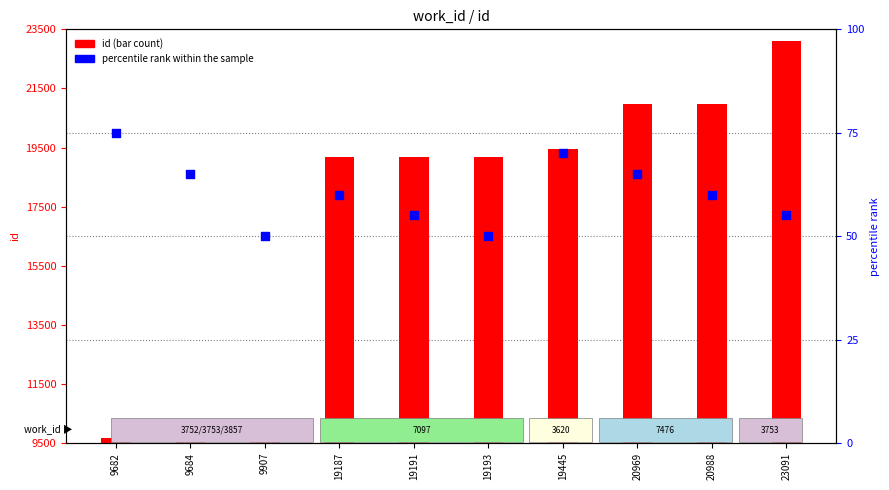

What is the total value across all series at 19191?

9746